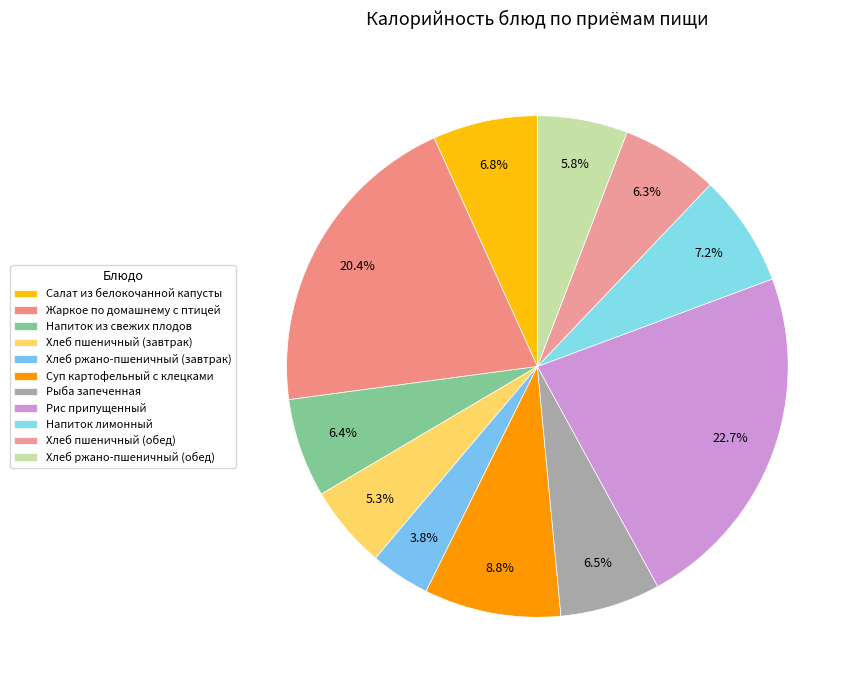

The Напиток из свежих плодов slice represents 1% of the pie. True or false?

False